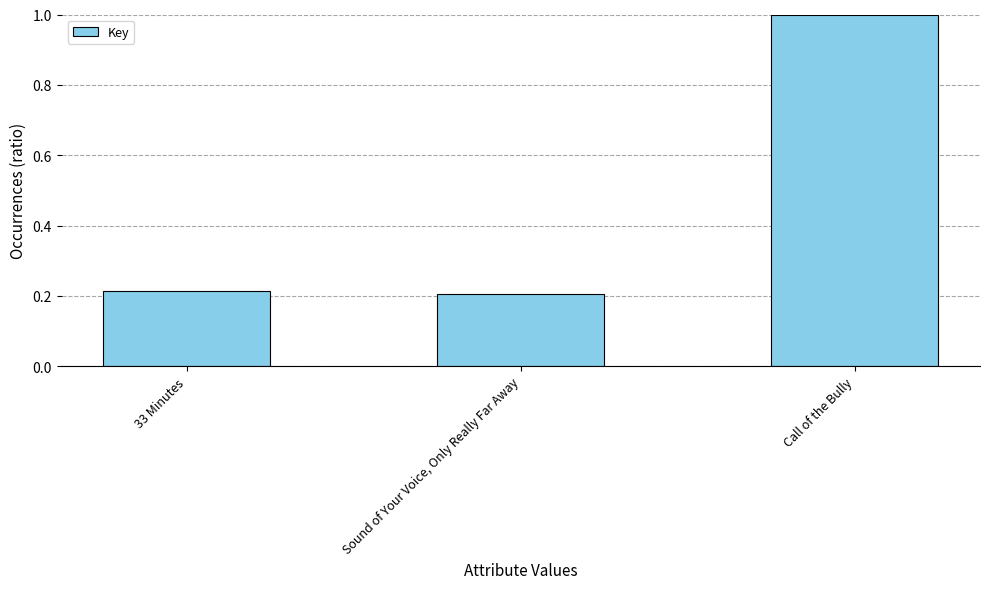

How many bars are there in total?

3